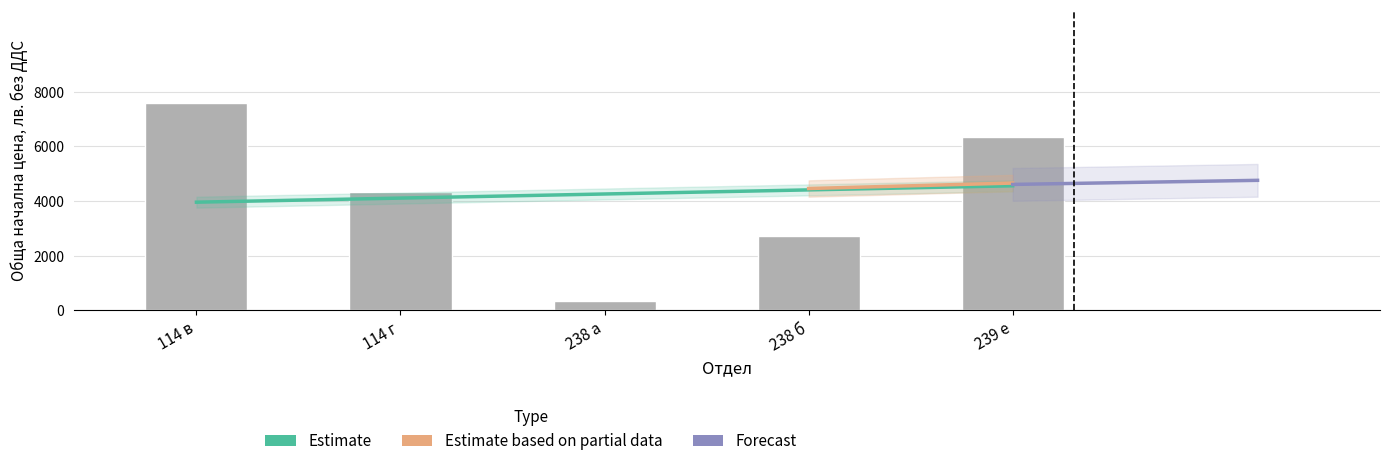

The value at 114 г is 2099. True or false?

False